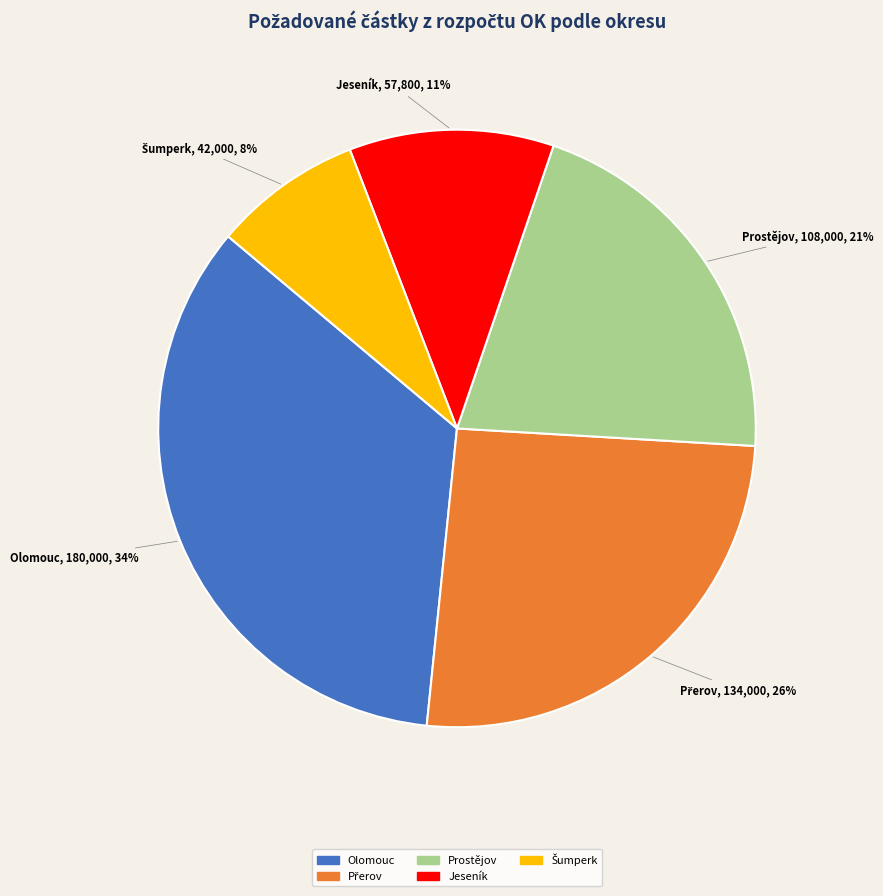

Is it true that Jeseník is 1% of the pie?

False